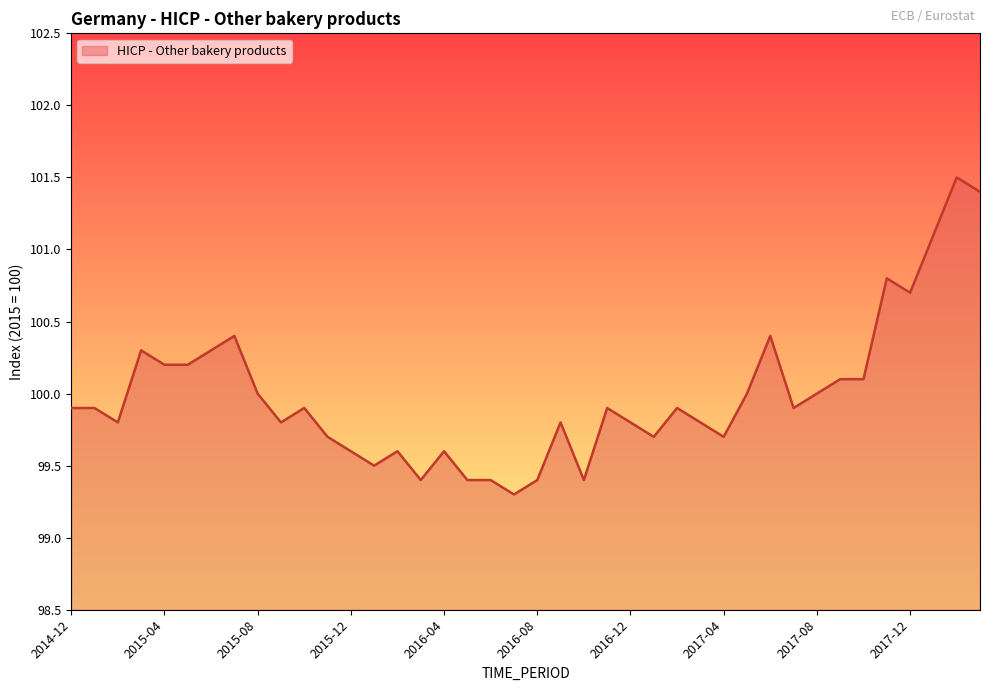

What is the average value?

100.0